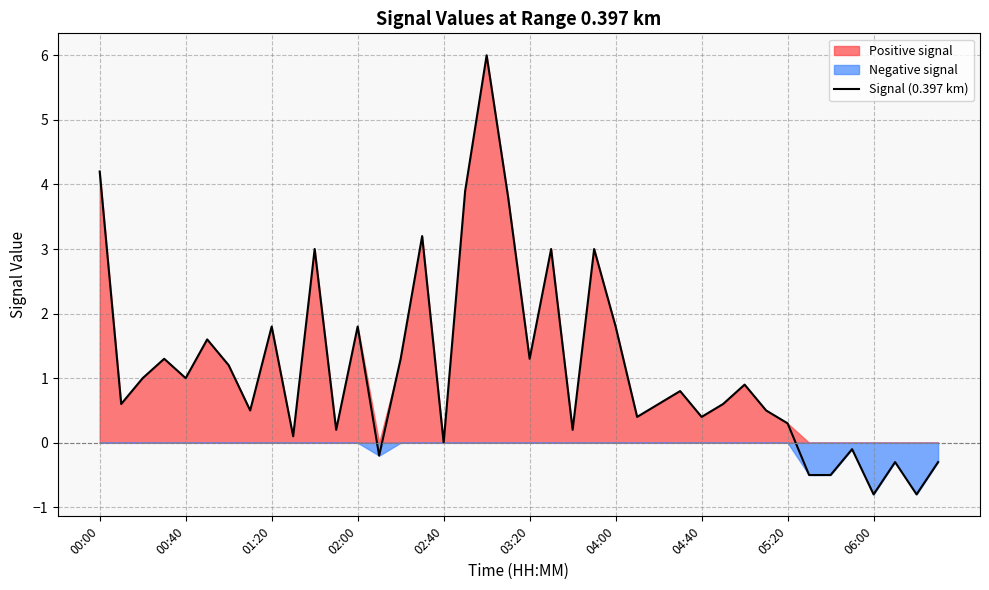

Read the value at 26.

0.6